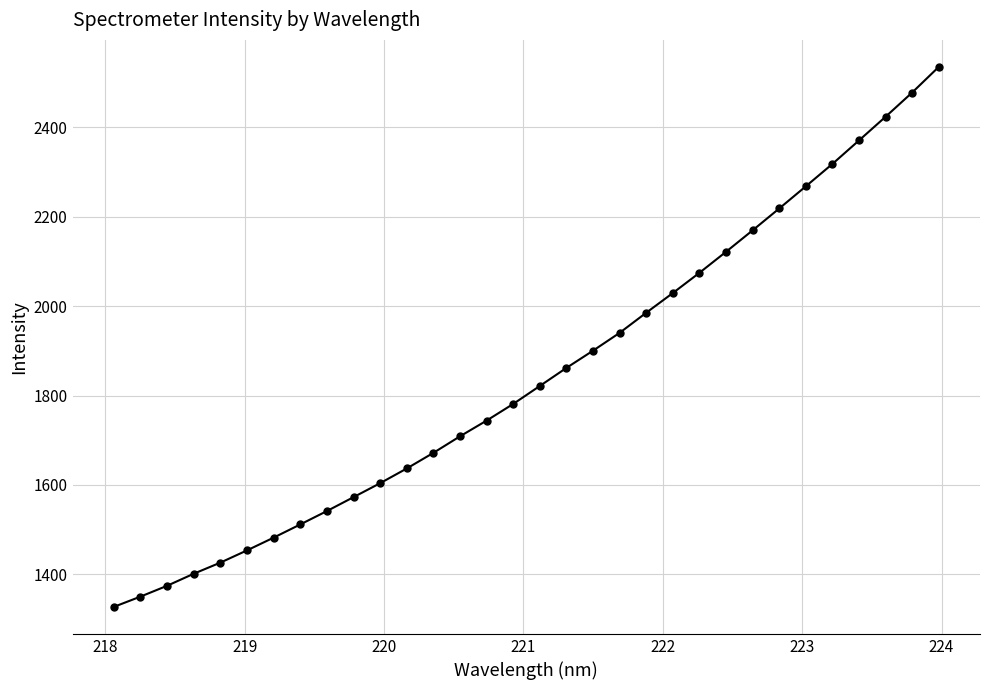

What is the sum of all values?

59101.4